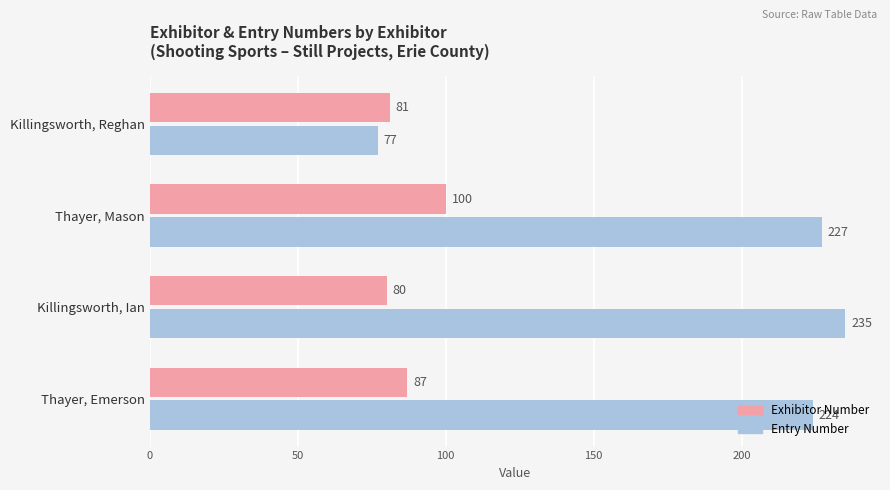

At how many categories does at least one series exceed 185?

3